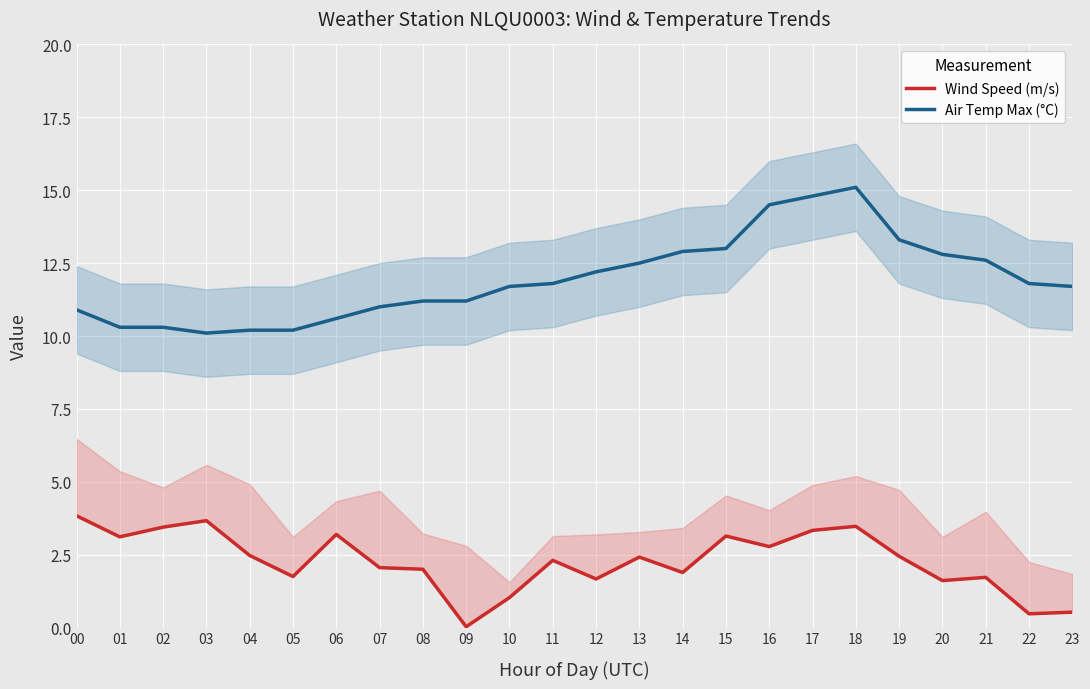

What value does the Air Temp Max (°C) series have at 09?

11.2